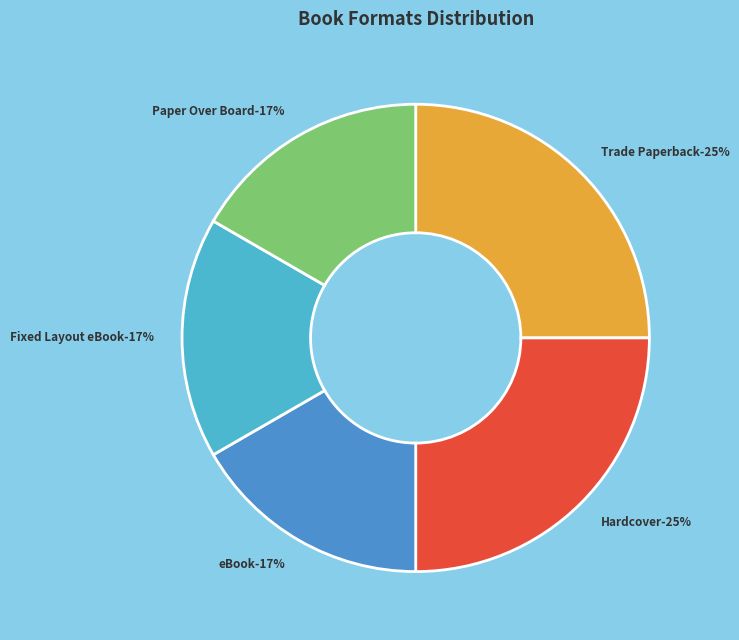

Which category has the smallest portion of the pie?

eBook
(Curse of Phoenix)